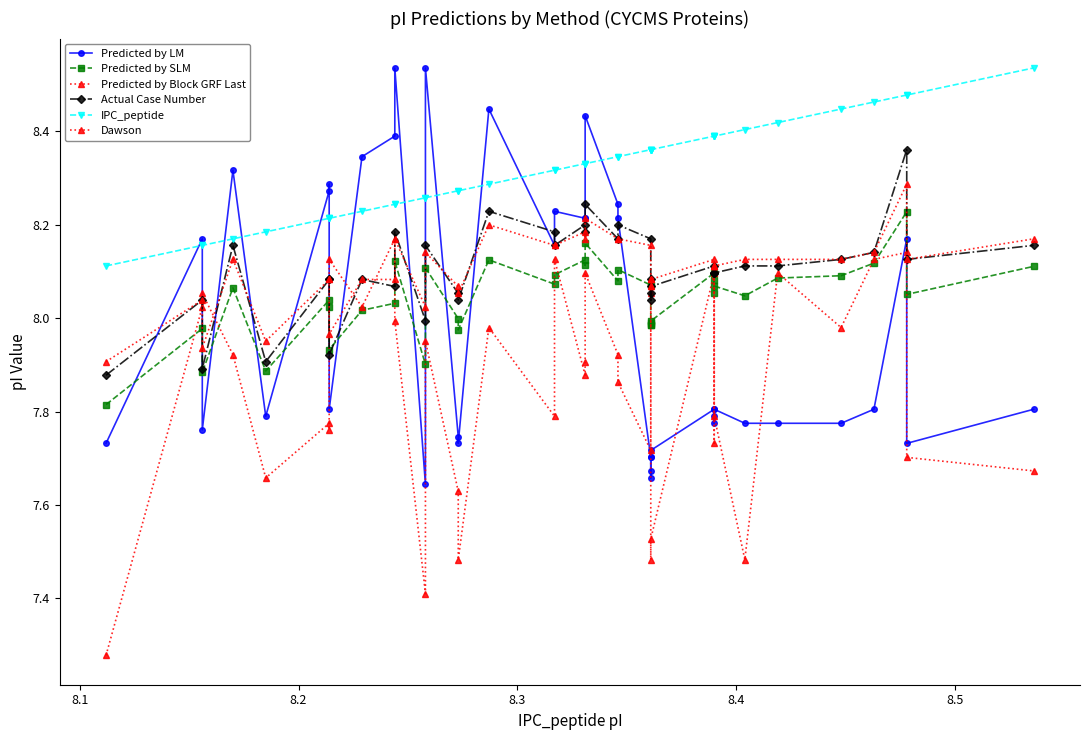

The Predicted by SLM series shows 8.0 at 8.5. True or false?

True